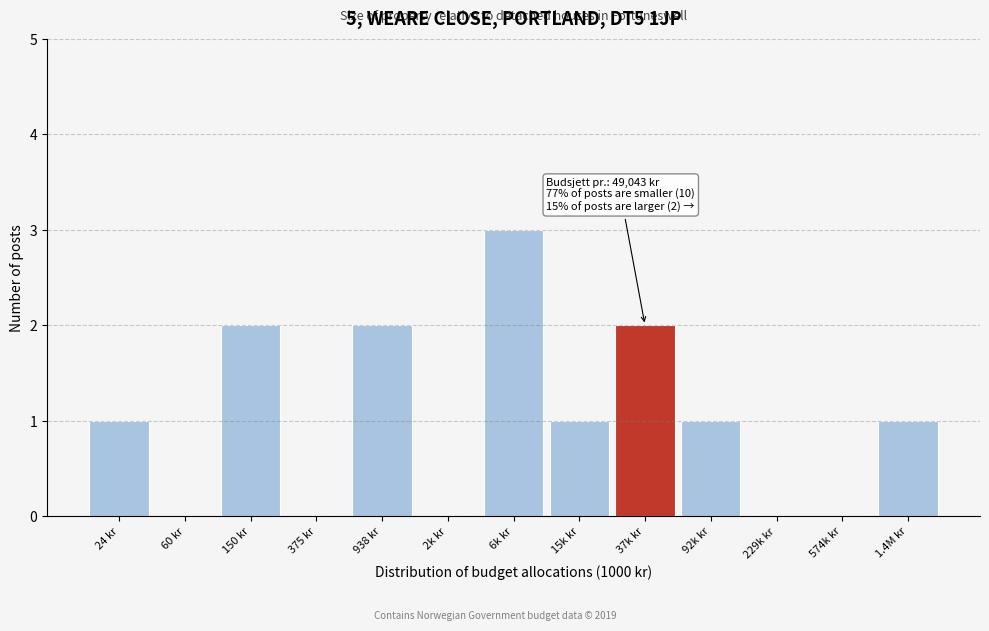

Reading right to left, what are all the values shown in this chart?

1.4M kr=1	574k kr=0	229k kr=0	92k kr=1	37k kr=2	15k kr=1	6k kr=3	2k kr=0	938 kr=2	375 kr=0	150 kr=2	60 kr=0	24 kr=1